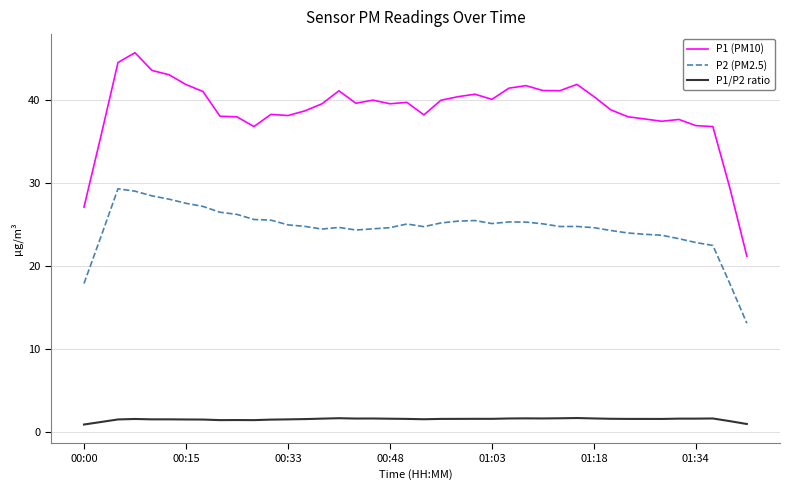

List the series in order of their peak value, lowest first.

P1/P2 ratio, P2 (PM2.5), P1 (PM10)